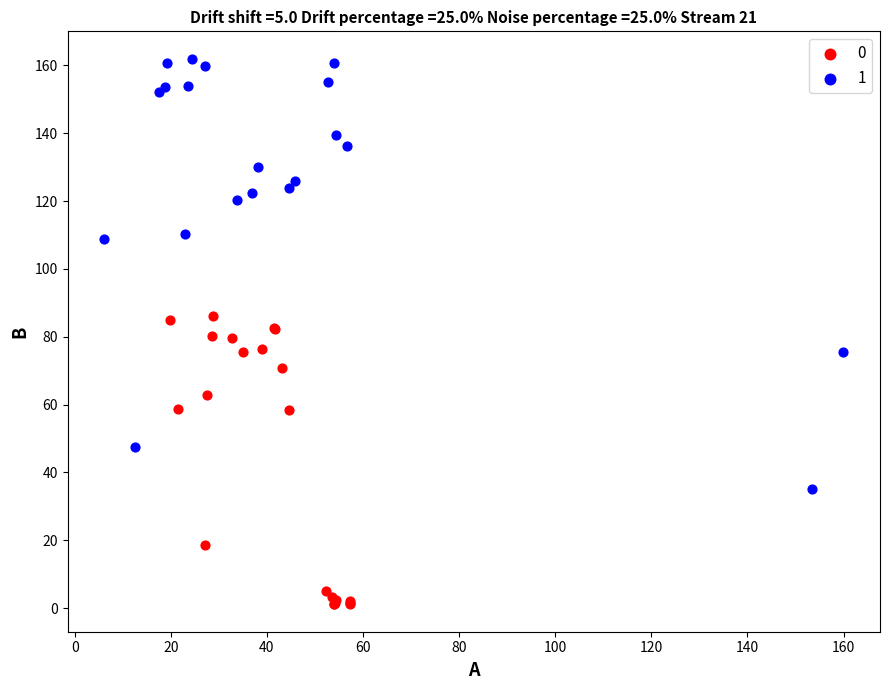

What are all the series names shown in the legend?

0, 1